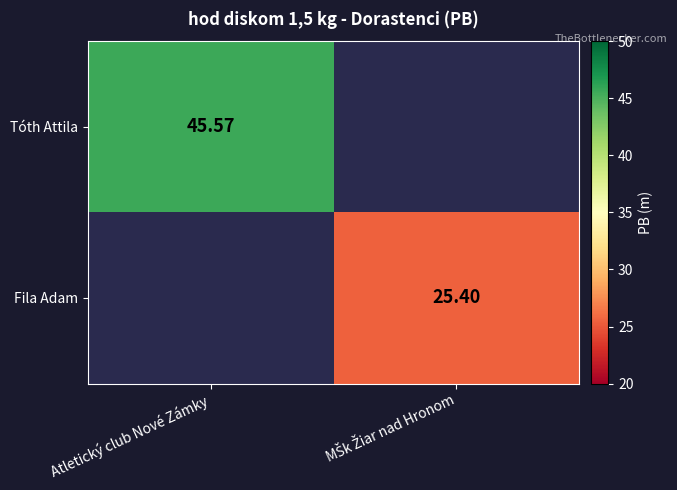

Rank the series by their maximum value, from highest to lowest.

Tóth Attila, Fila Adam